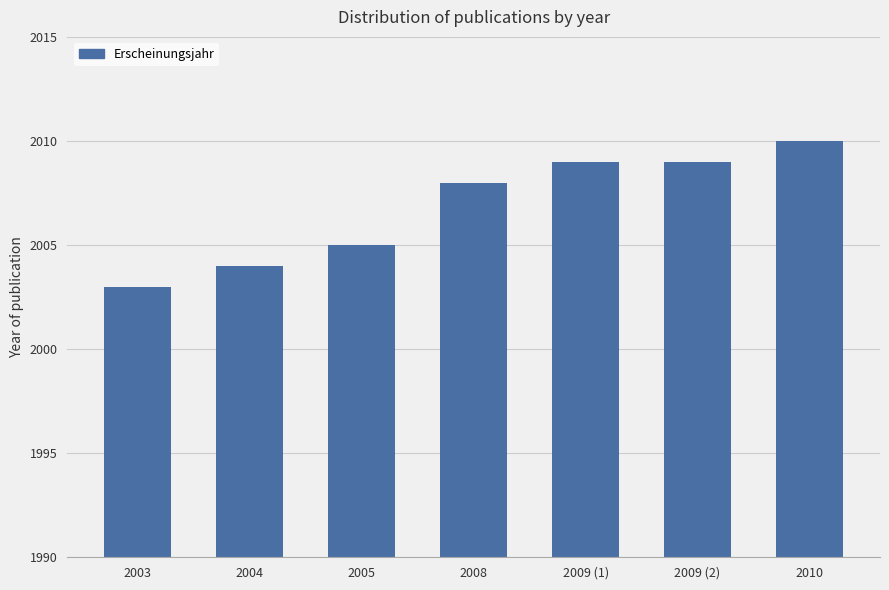

The value at 2010 is 3238. True or false?

False